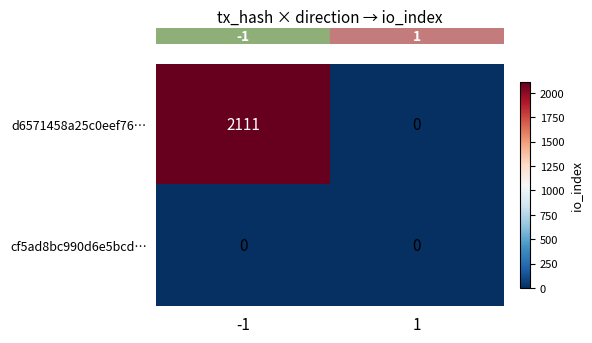

Which series changed the most between -1 and 1?

d6571458a25c0eef76…